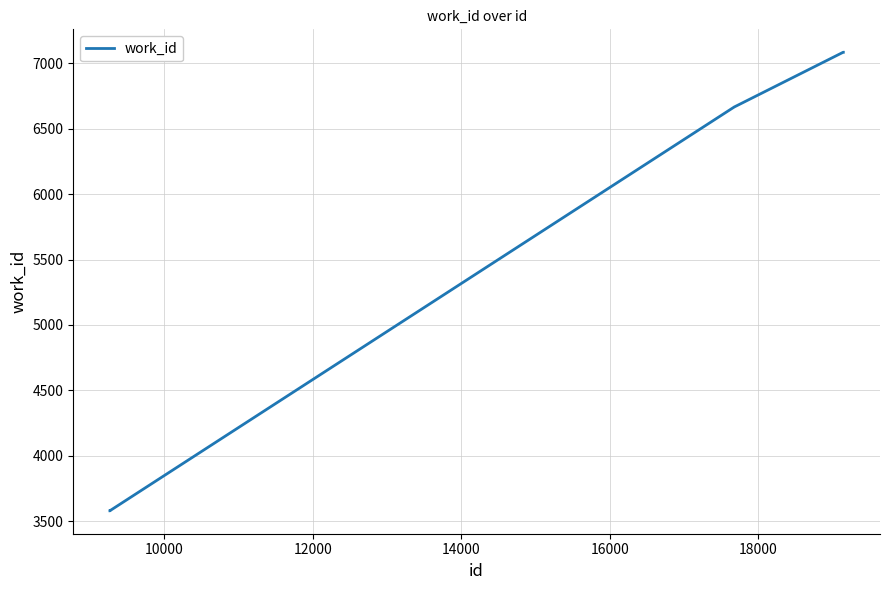

What is the minimum value shown in the chart?

3580